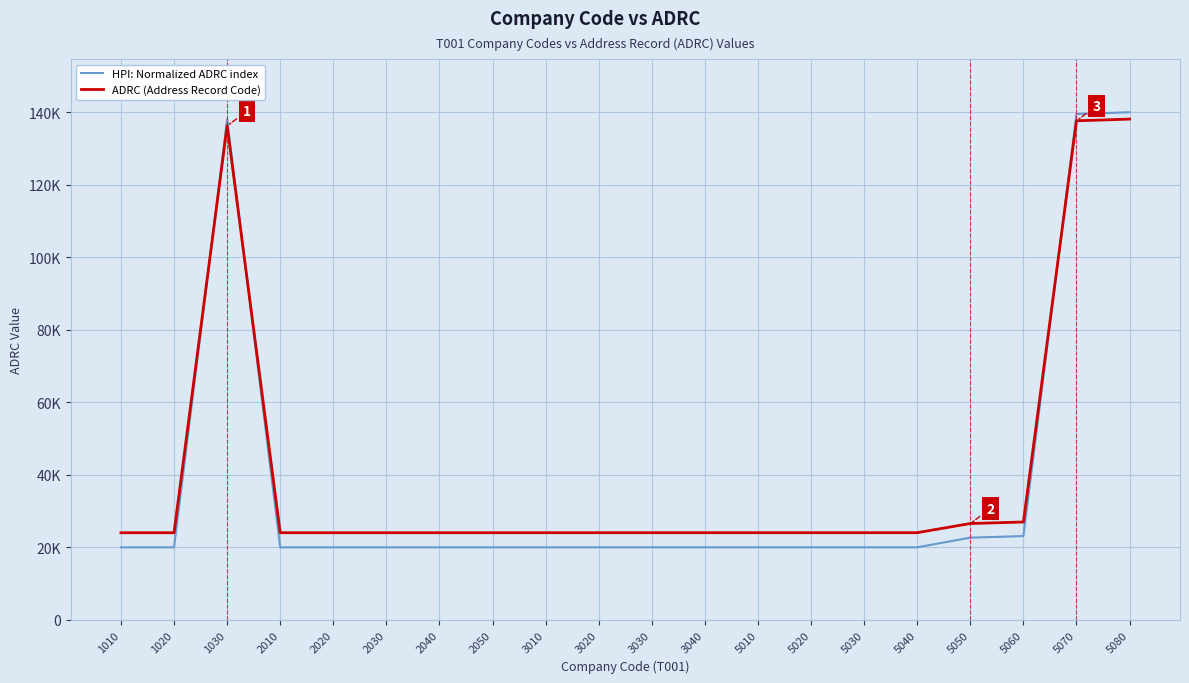

Between 1030 and 5030, which is larger?

1030